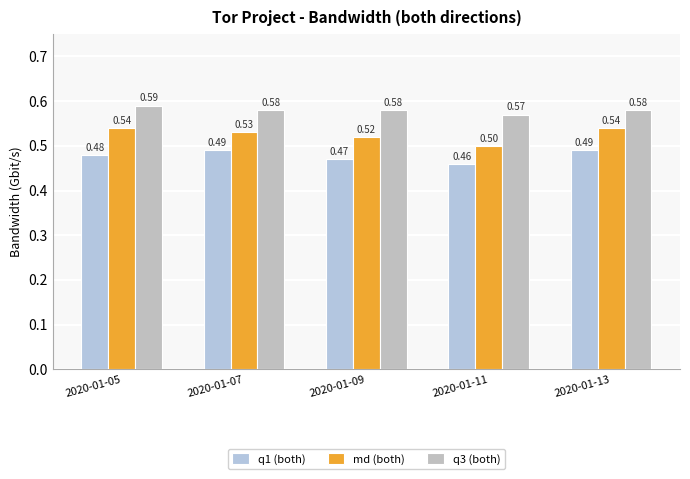

What is the sum of all q3 (both) values?

2.9